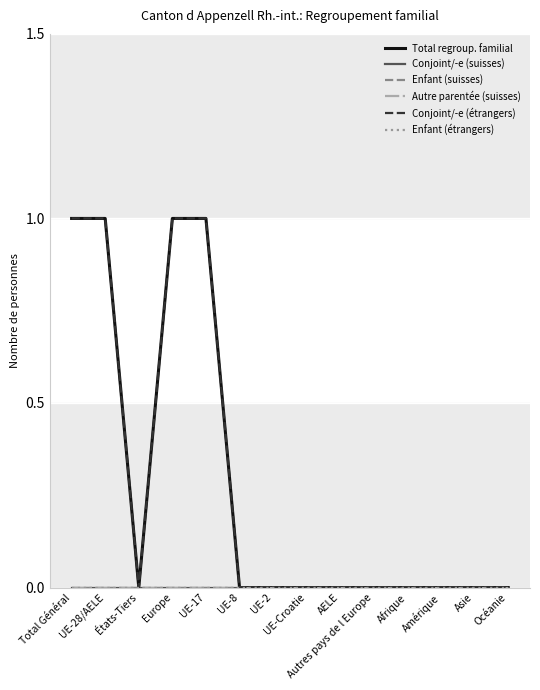

True or false: Total regroup. familial and Enfant (étrangers) intersect in this chart.

False